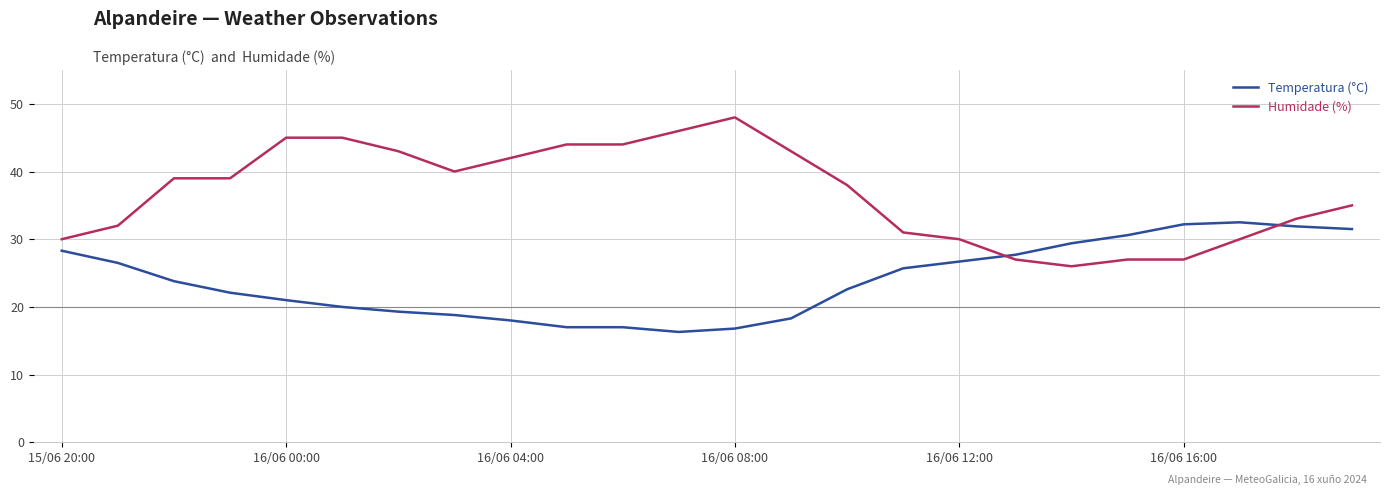

True or false: Humidade (%) and Temperatura (°C) intersect in this chart.

True